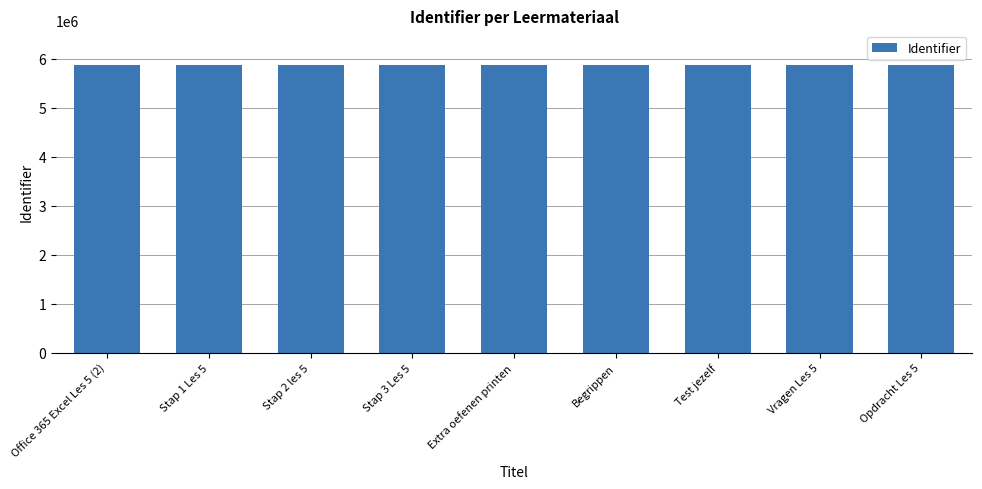

What is the maximum value shown in the chart?

5877336